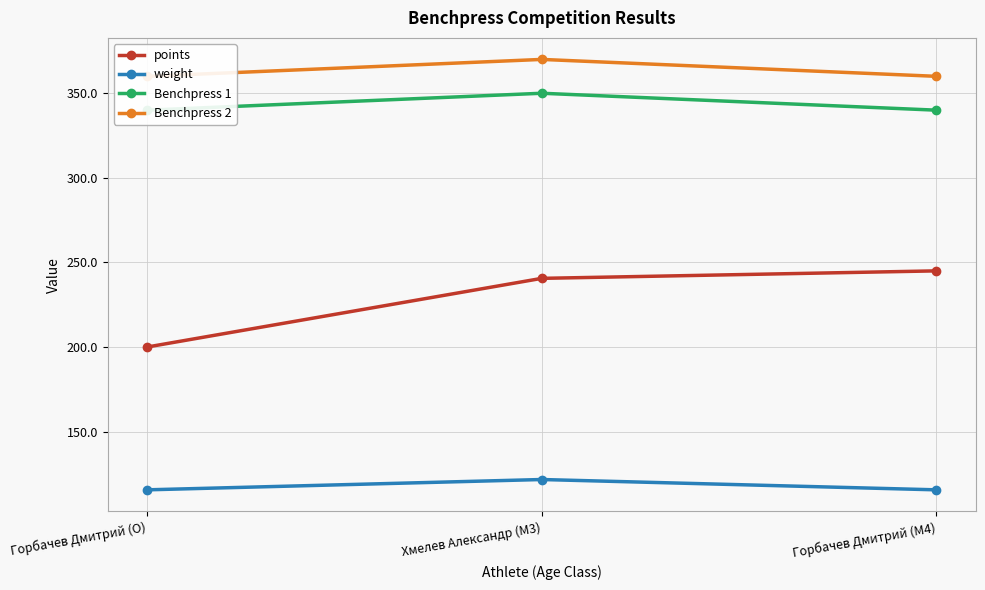

What is the average value of the Benchpress 1 series?

343.3